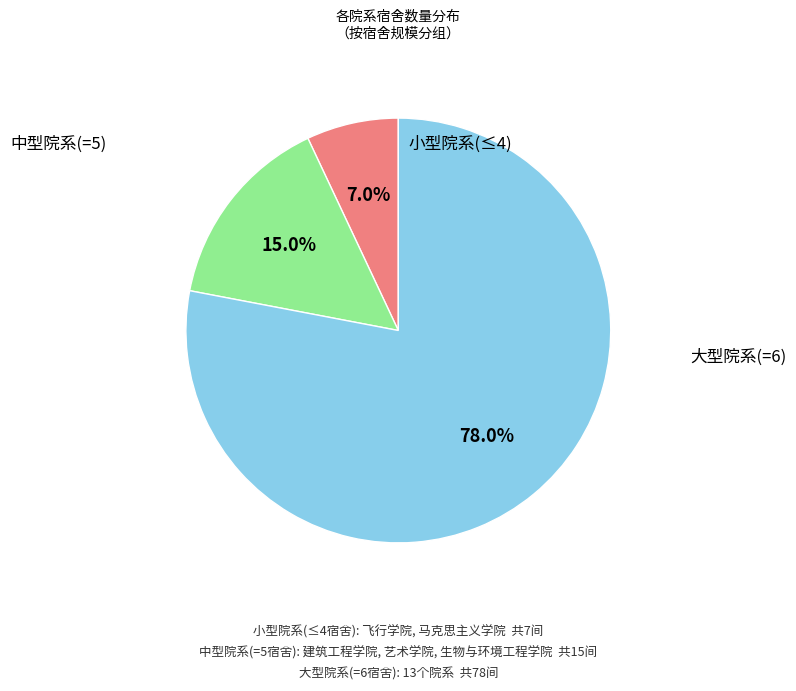

Is there a majority slice in this chart?

Yes